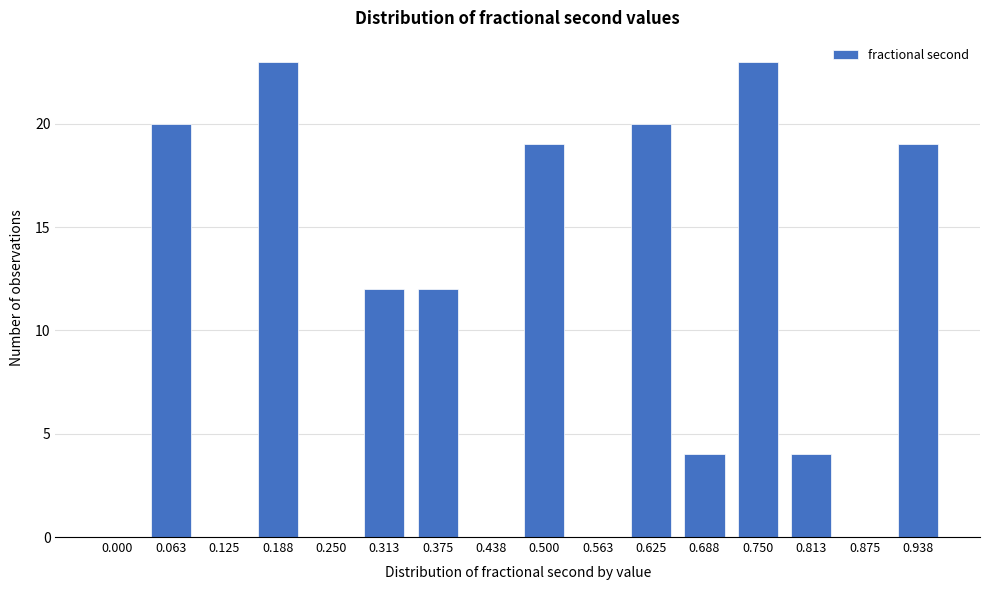

Reading left to right, list all the values displayed in this chart.

0.000=0	0.063=20	0.125=0	0.188=23	0.250=0	0.313=12	0.375=12	0.438=0	0.500=19	0.563=0	0.625=20	0.688=4	0.750=23	0.813=4	0.875=0	0.938=19